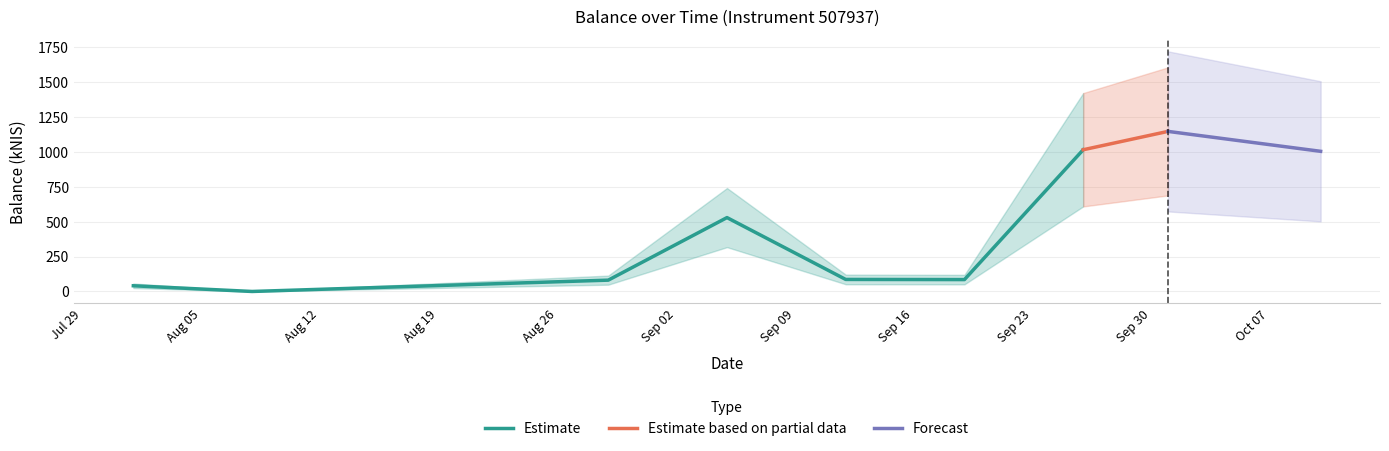

What is the highest value of the Estimate series?

1016.2